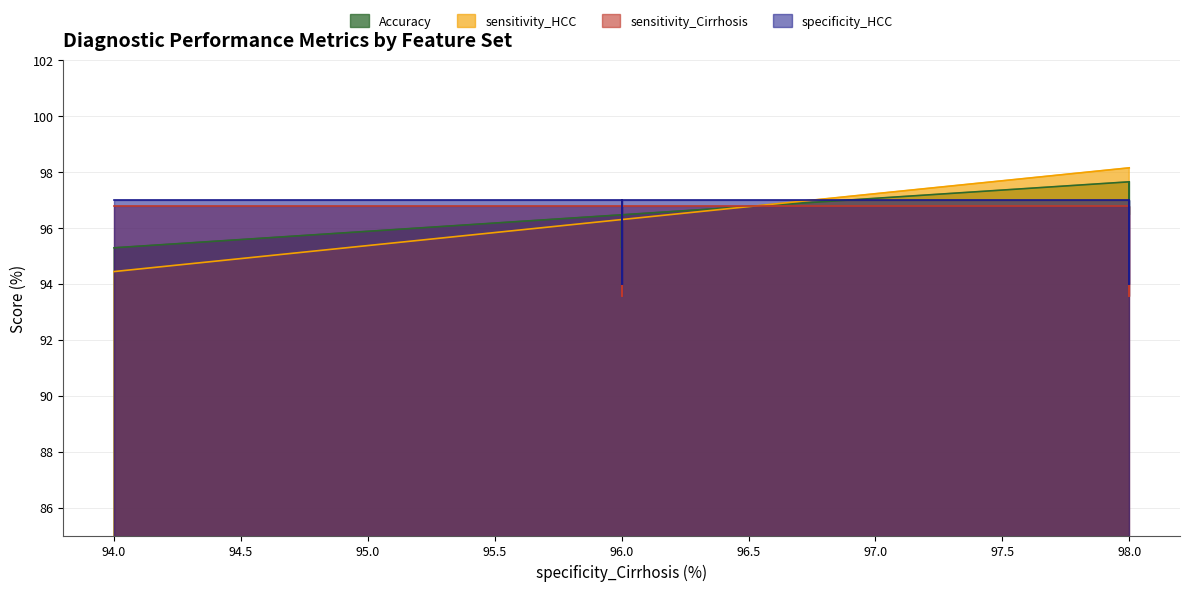

Which series has the largest range (max minus min)?

sensitivity_HCC